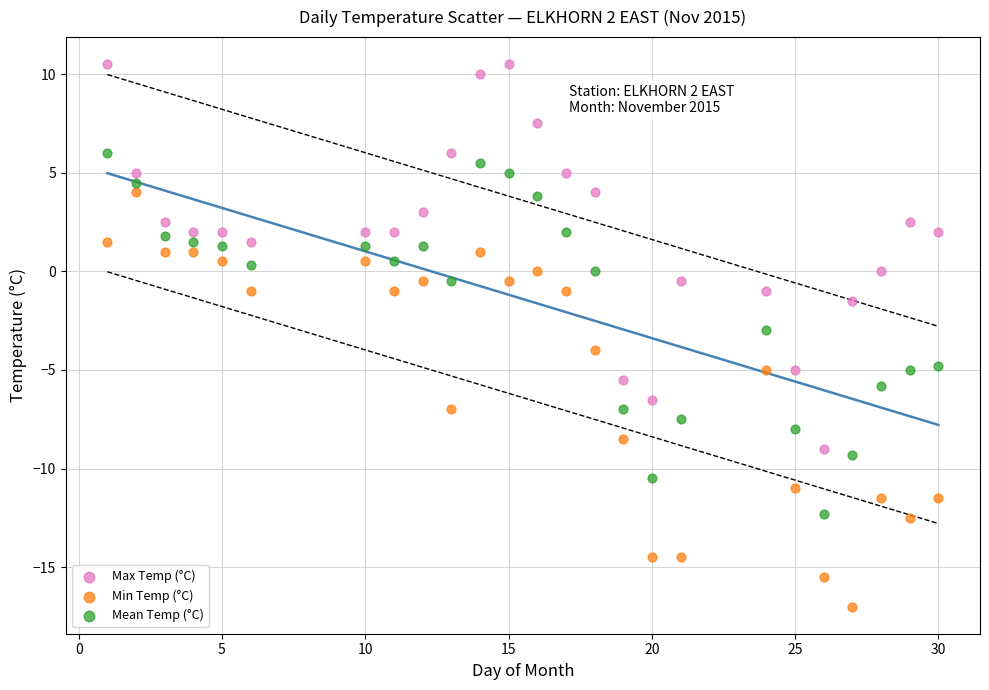

Which series contains the highest Y value?

Max Temp (°C)